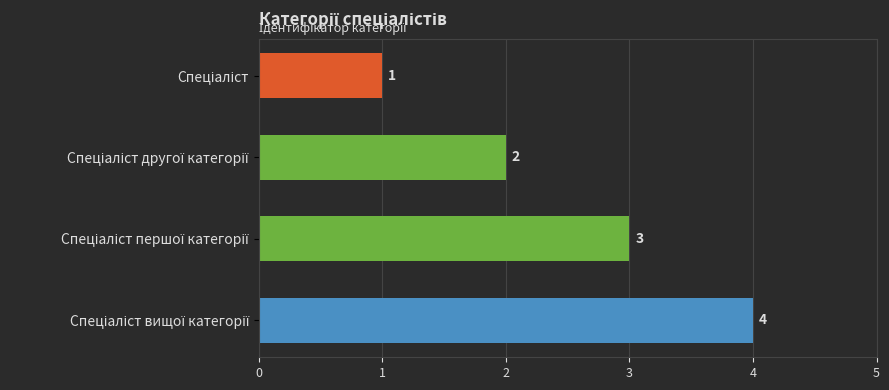

How many data points does each series have?

4